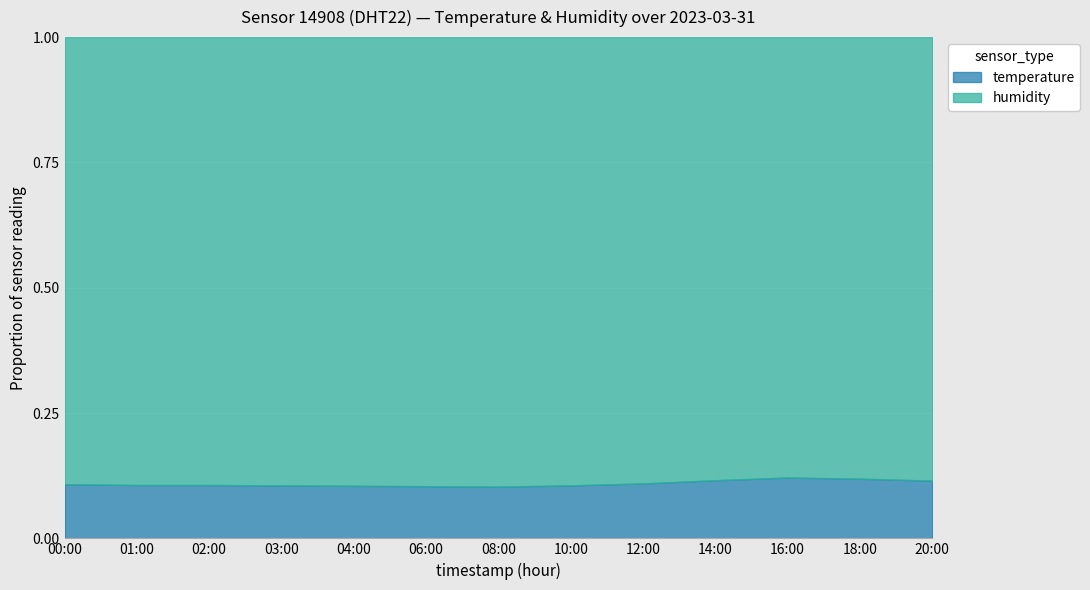

What is the sum of all temperature values?

160.0